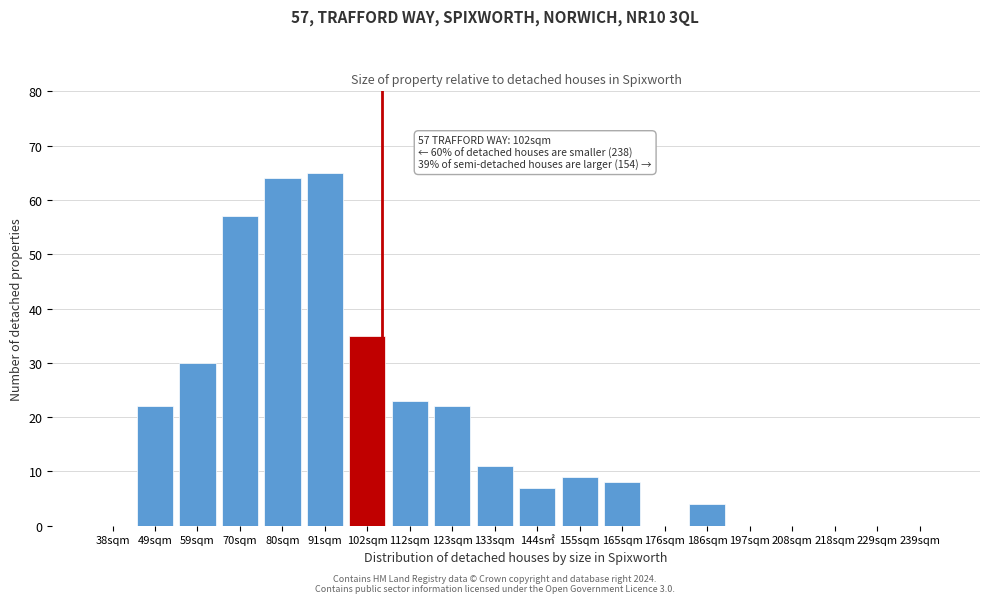

Reading right to left, transcribe all the data shown in this chart.

239sqm=0	229sqm=0	218sqm=0	208sqm=0	197sqm=0	186sqm=4	176sqm=0	165sqm=8	155sqm=9	144s㎡=7	133sqm=11	123sqm=22	112sqm=23	102sqm=35	91sqm=65	80sqm=64	70sqm=57	59sqm=30	49sqm=22	38sqm=0